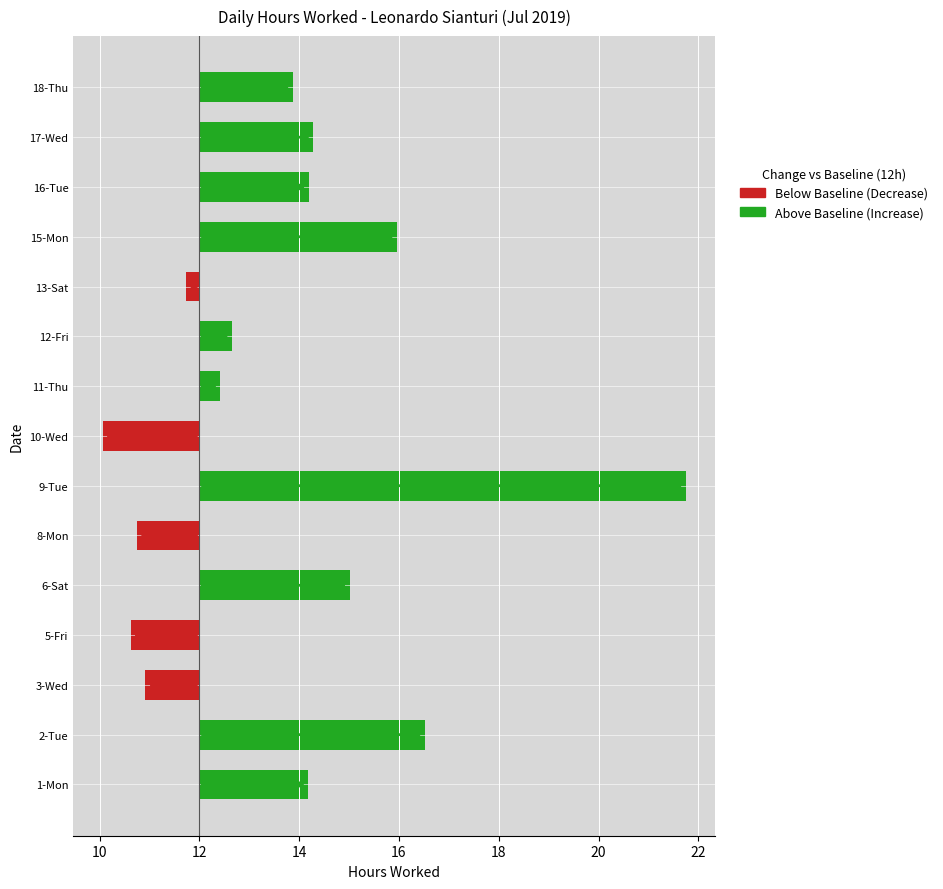

Does the chart contain any negative values?

Yes